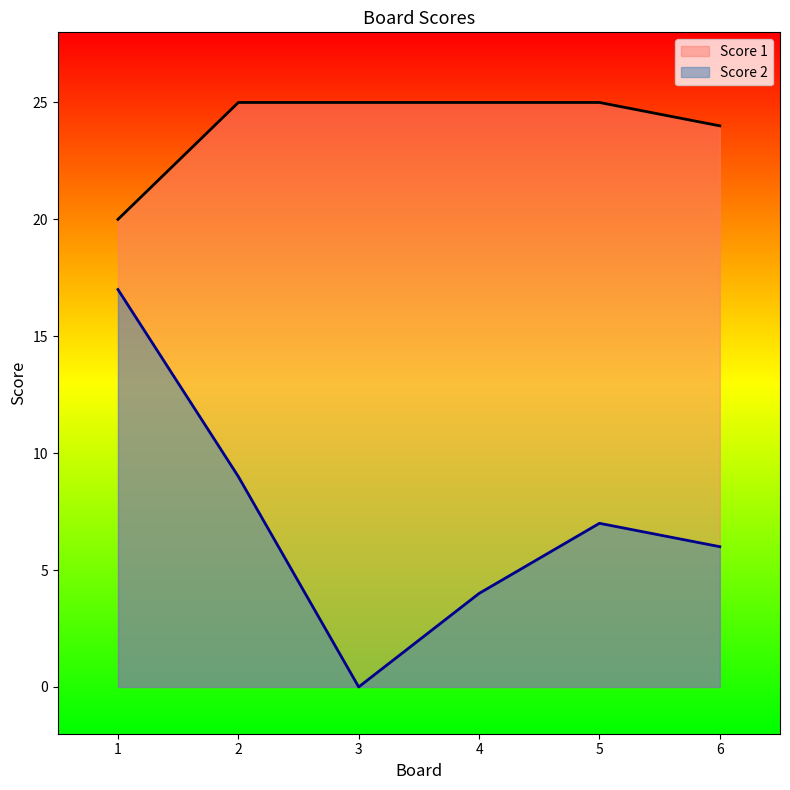

At which label does Score 2 first exceed 7?

1